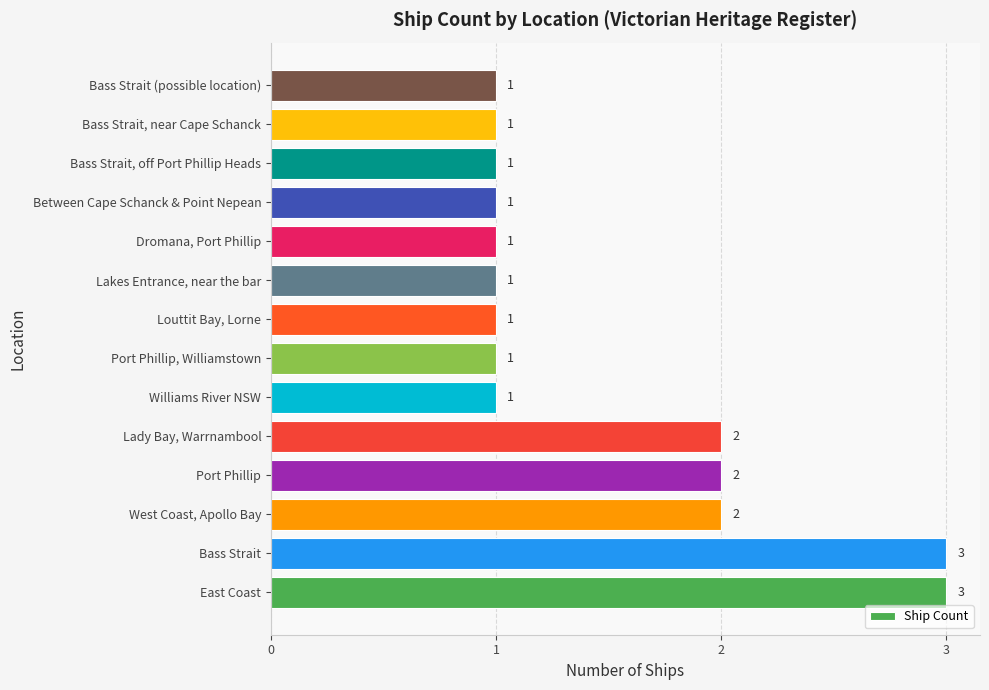

What is the smallest value displayed?

1